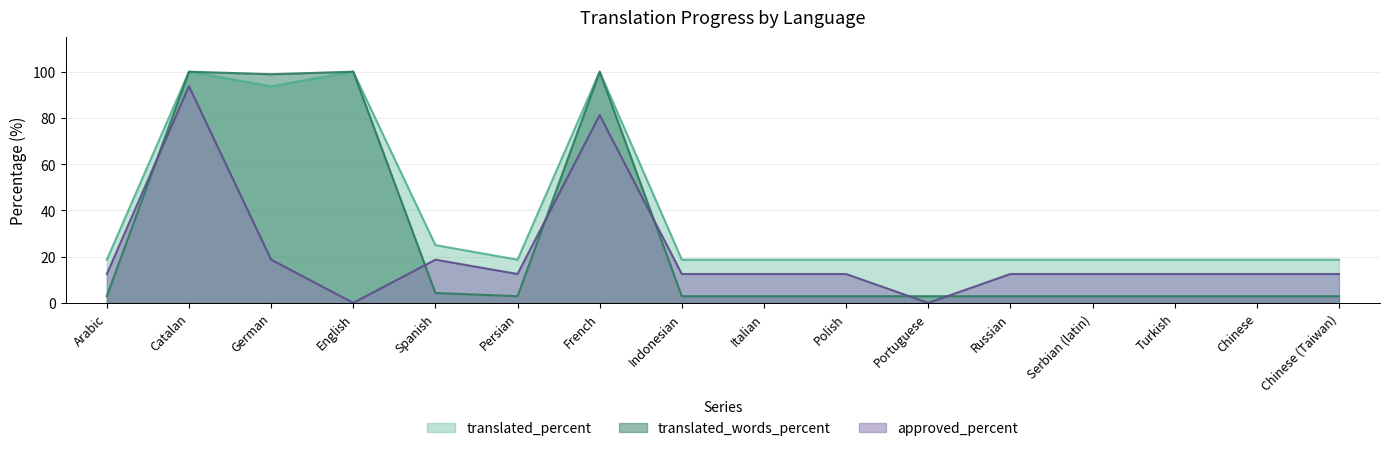

How many intersections are there between approved_percent and translated_words_percent?

6